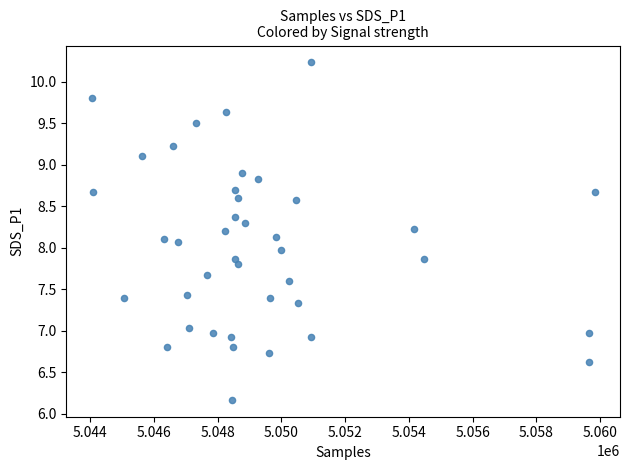

What is the range of X values (max minus min)?

15793.0